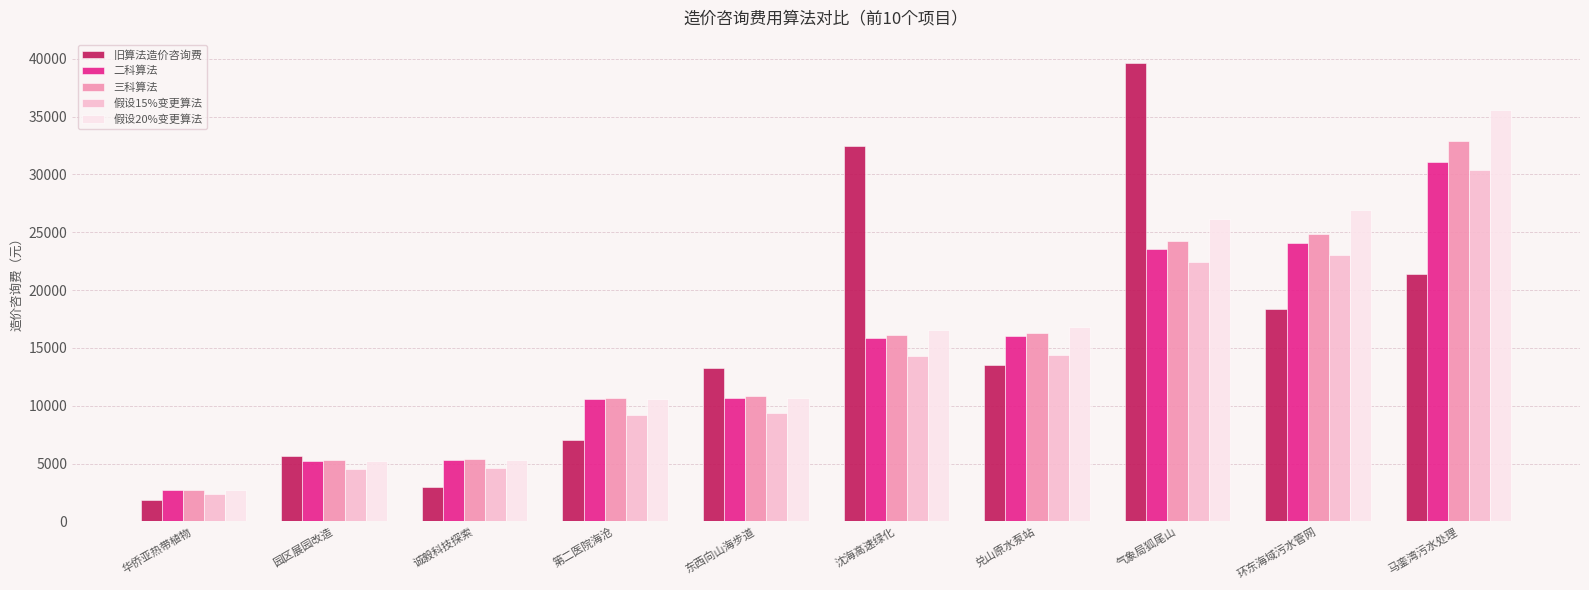

At which category is the sum across all series the highest?

马銮湾污水处理